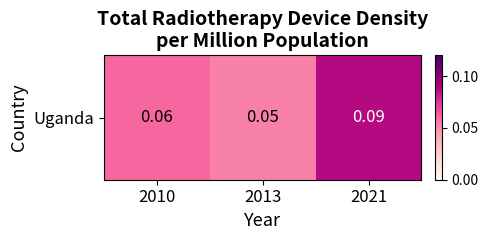

True or false: the data shows 0.1 at 2010.

True